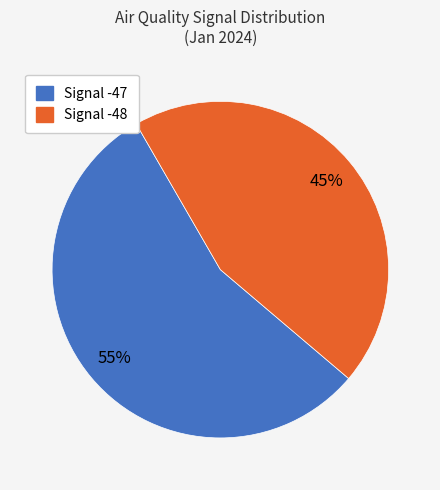

Is there any slice that represents more than half of the pie?

Yes